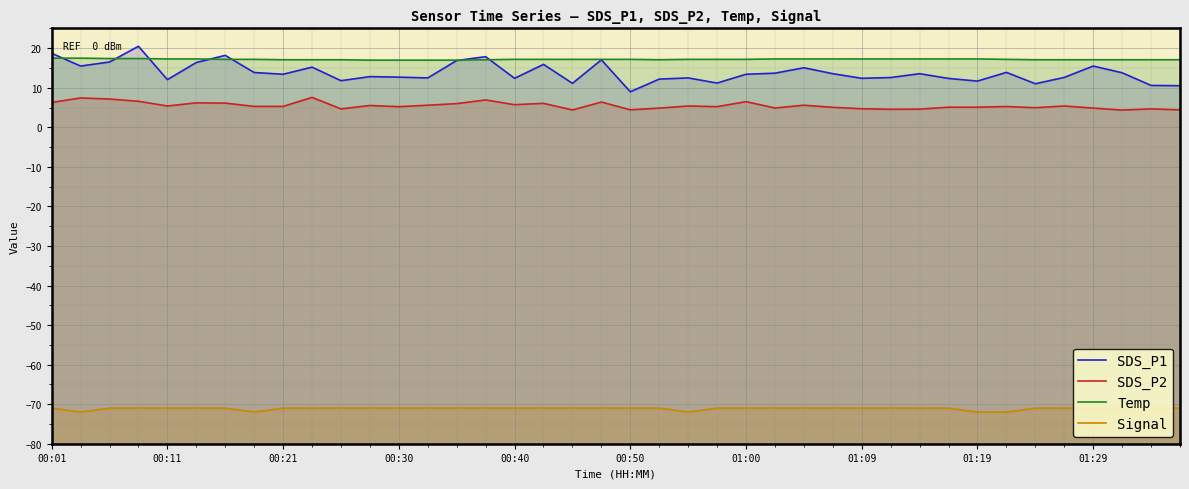

Is the value of Signal at 01:00 greater than the value of SDS_P2 at 01:00?

No